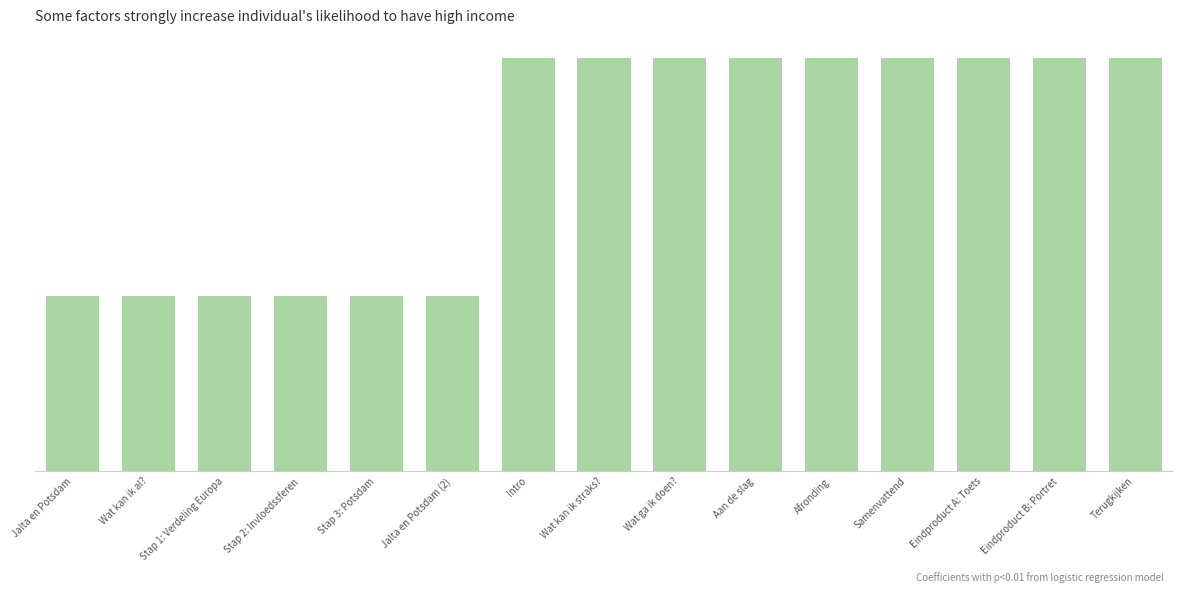

Does the chart contain any negative values?

No